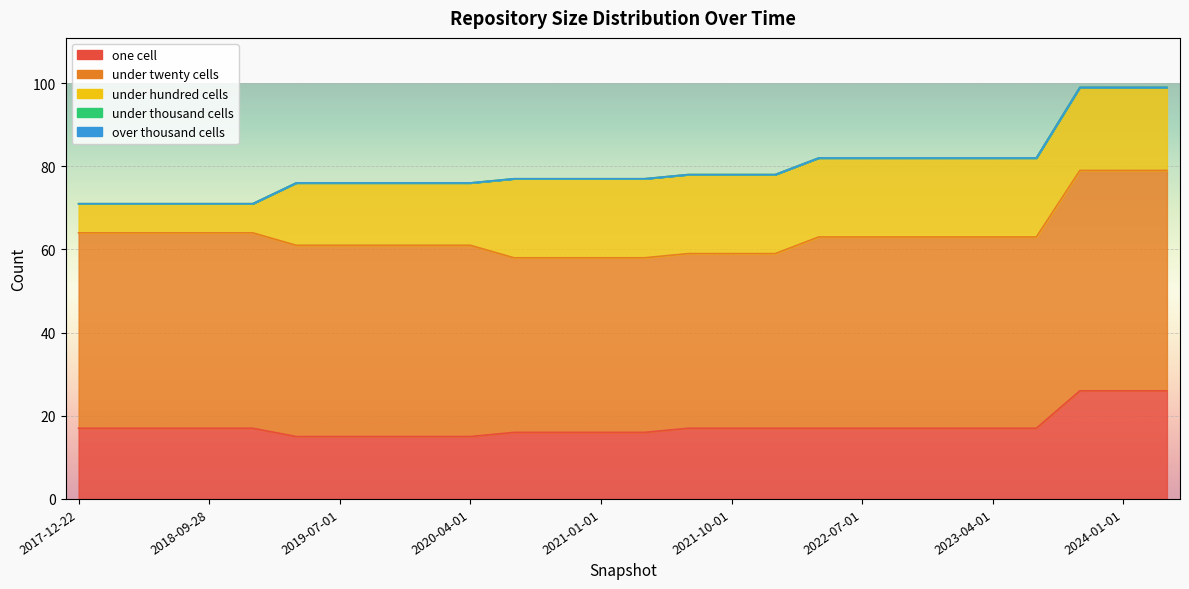

At which label is under_hundred_cells closest to 13?

2019-04-06